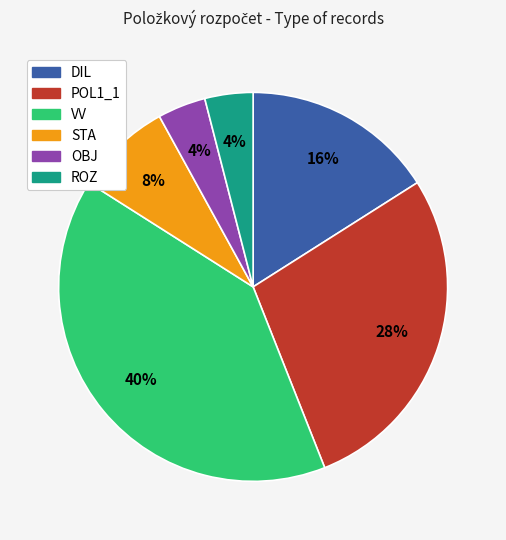

How many slices are in this pie chart?

6